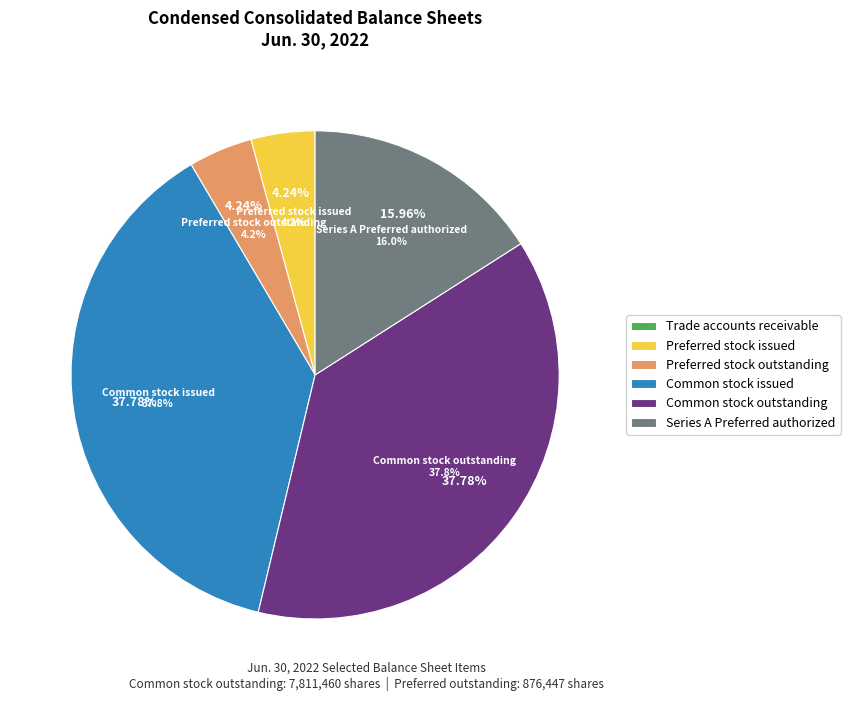

How many slices are in this pie chart?

6